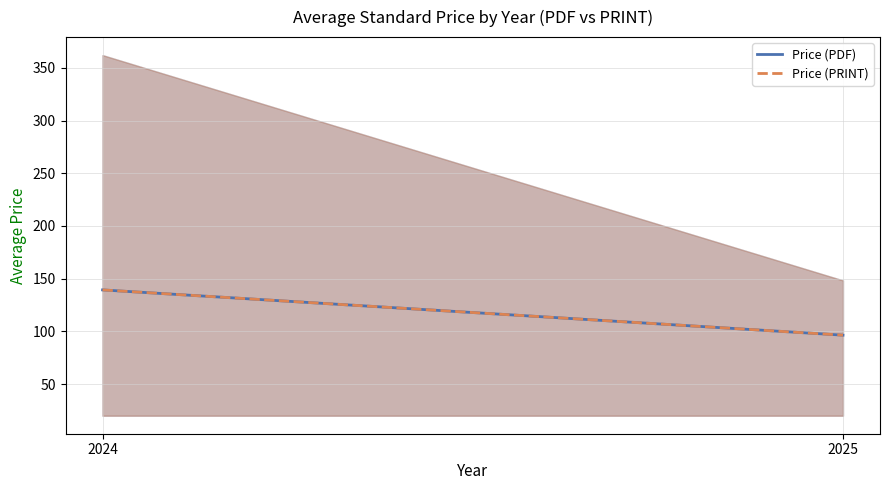

What is the value of the Price (PRINT) point at the 1st from the left?

139.3